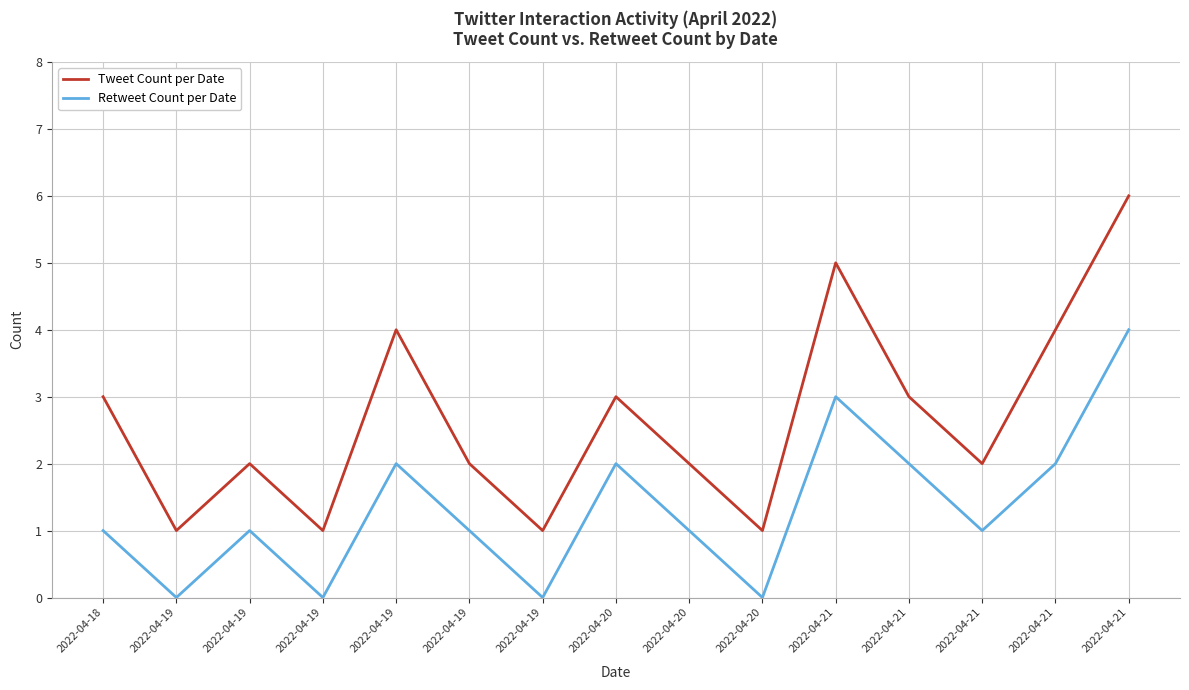

Rank the series by their average value, from highest to lowest.

Tweet Count per Date, Retweet Count per Date